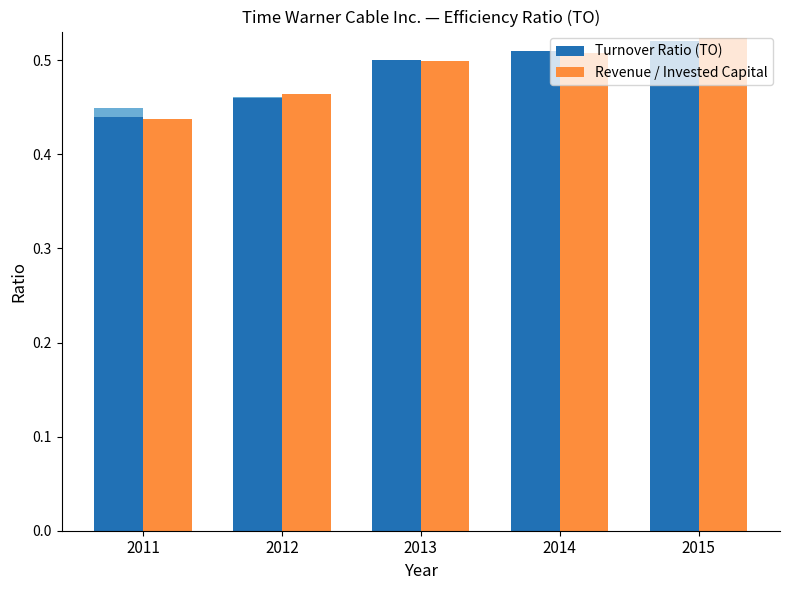

How many bars are there in each group?

2